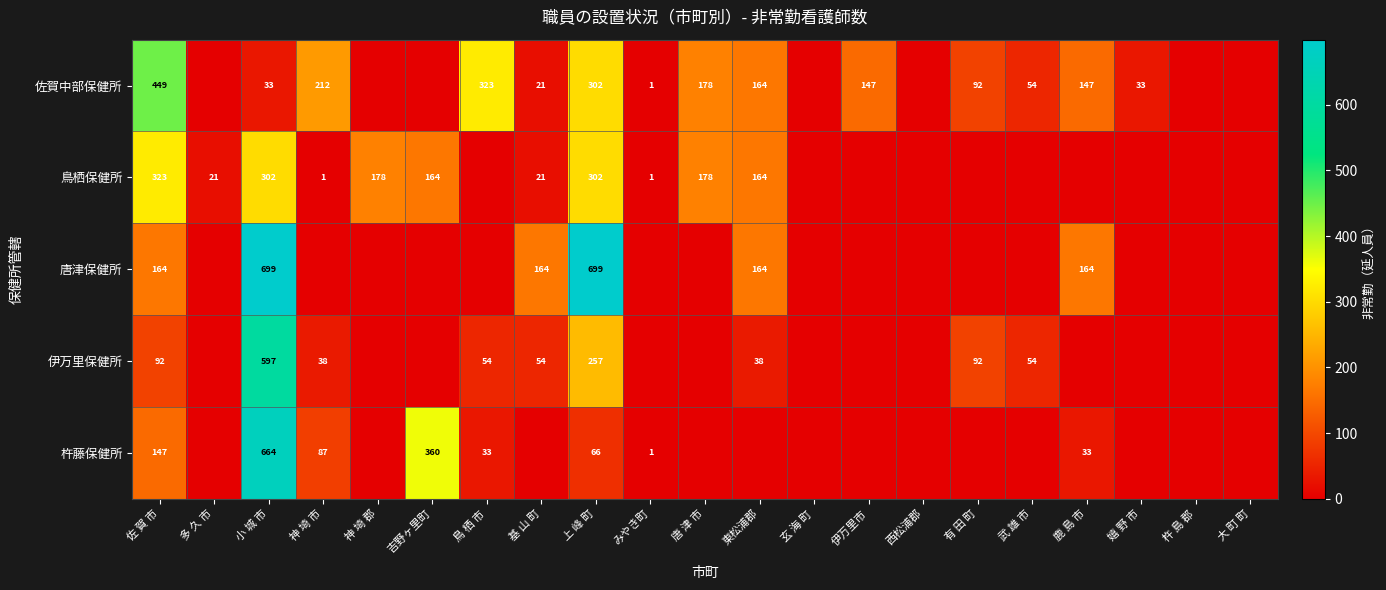

At how many categories does at least one series exceed 575?

2